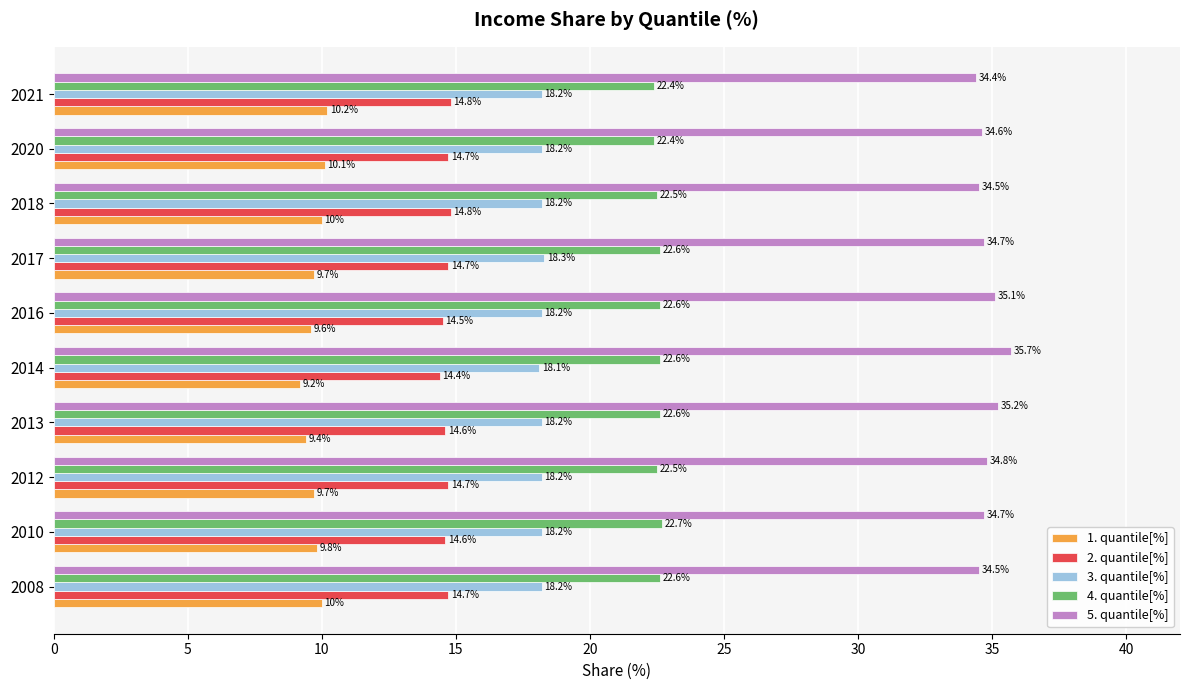

How many data points does each series have?

10